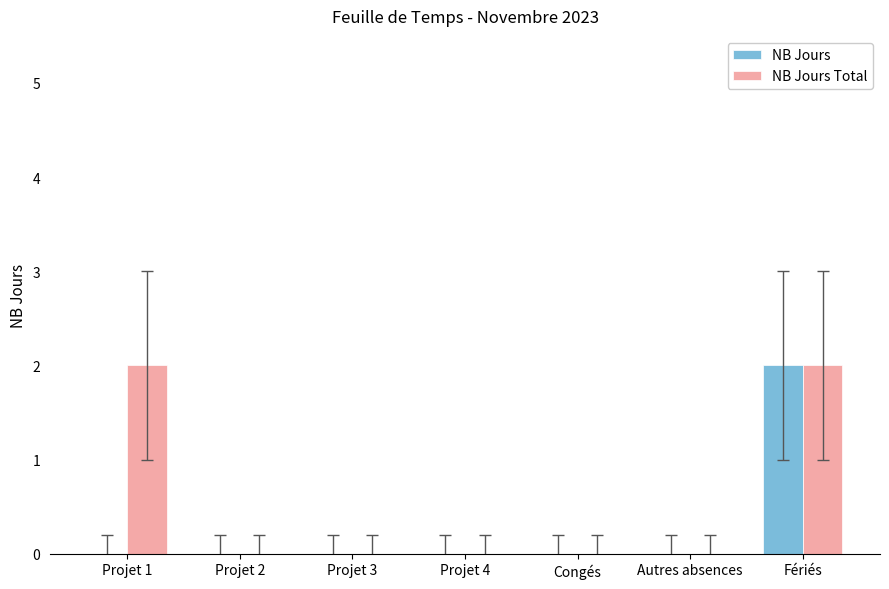

How many categories are shown in the chart?

7